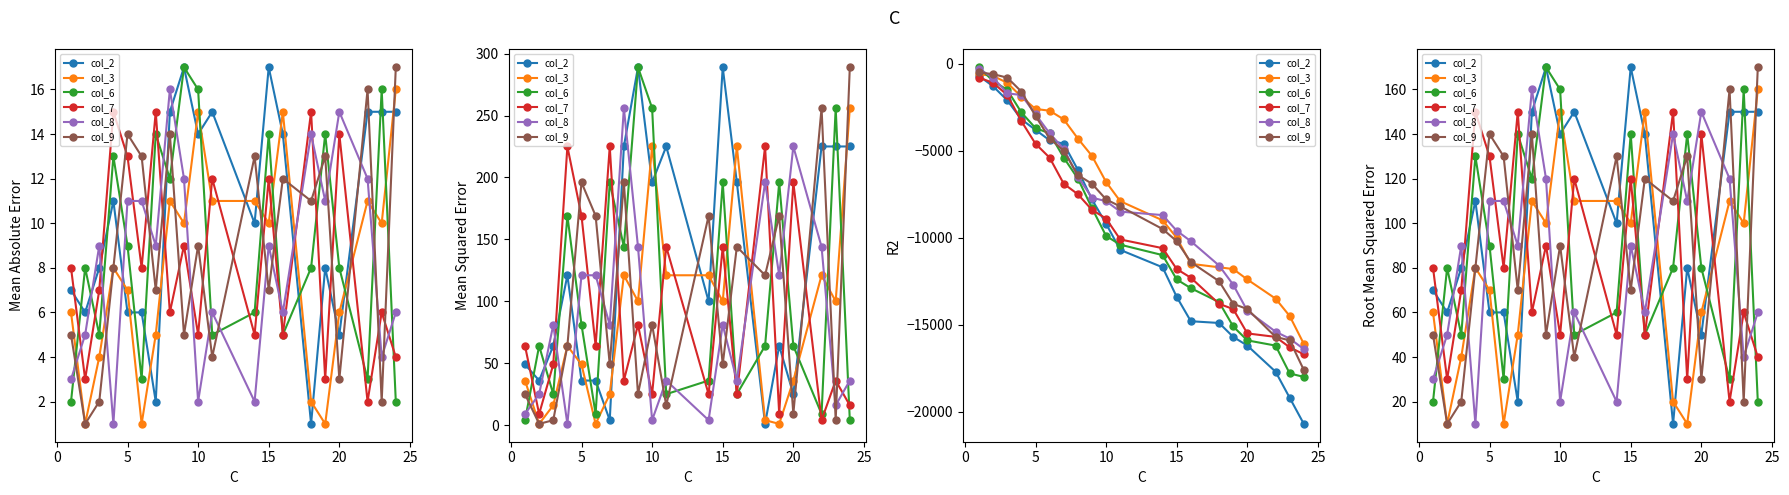

What is the sum of all col_3 values?

1610